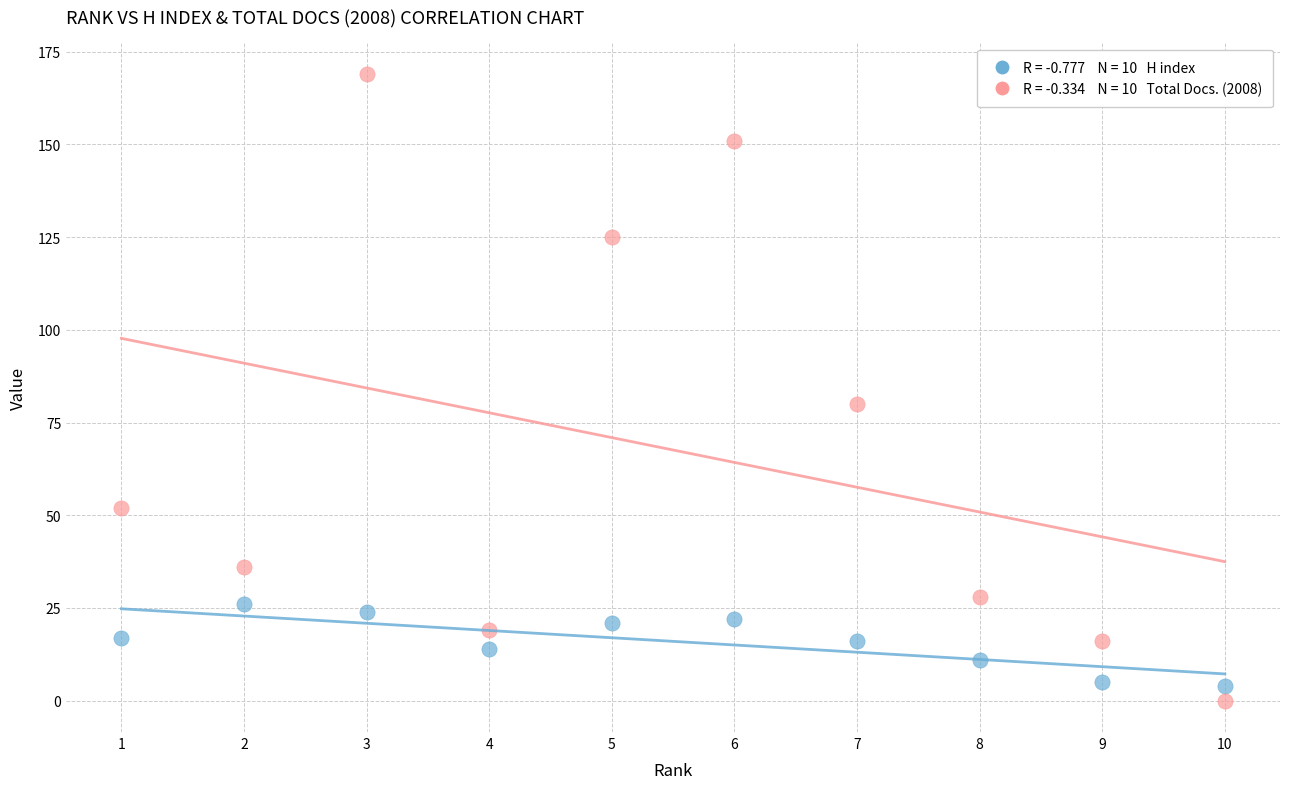

Across all data points, what is the range of Y values (max minus min)?

169